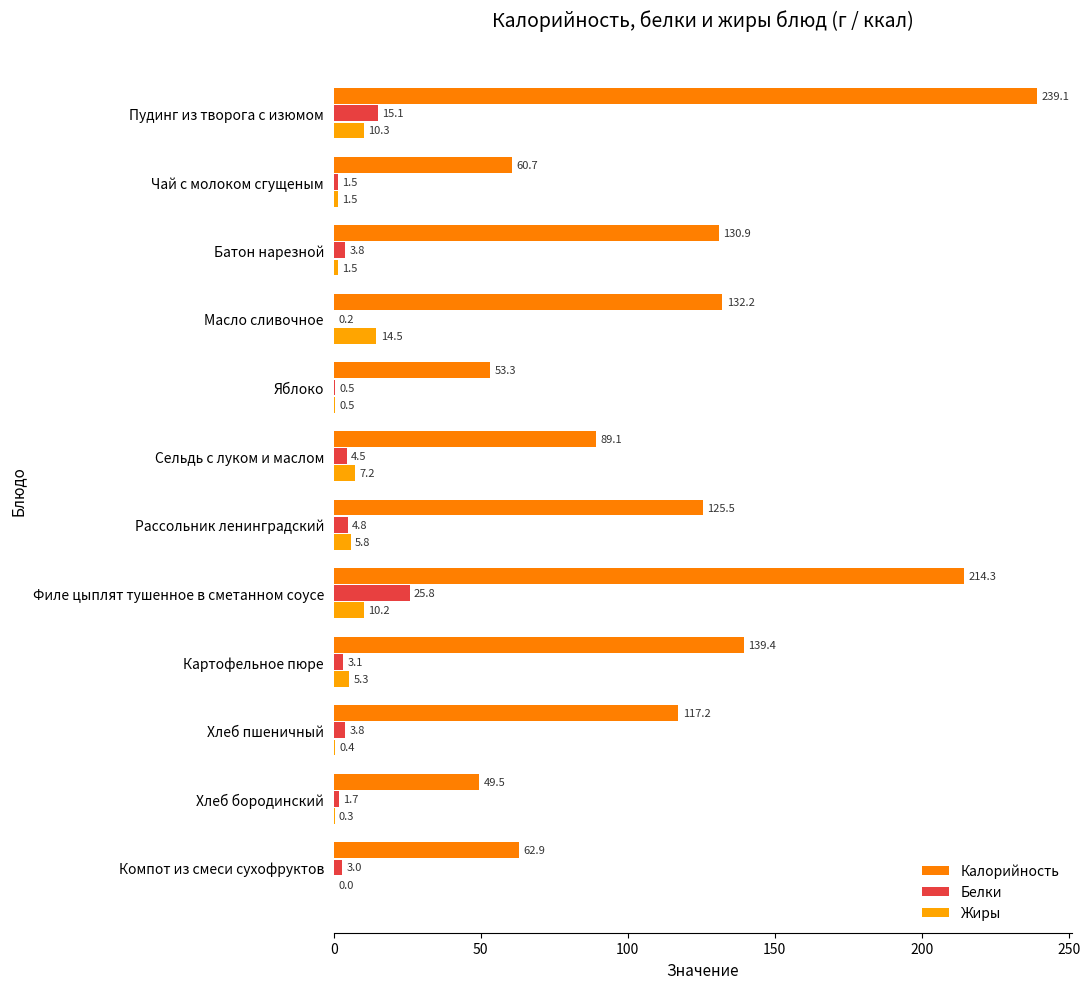

What are all the series names shown in the legend?

Калорийность, Белки, Жиры